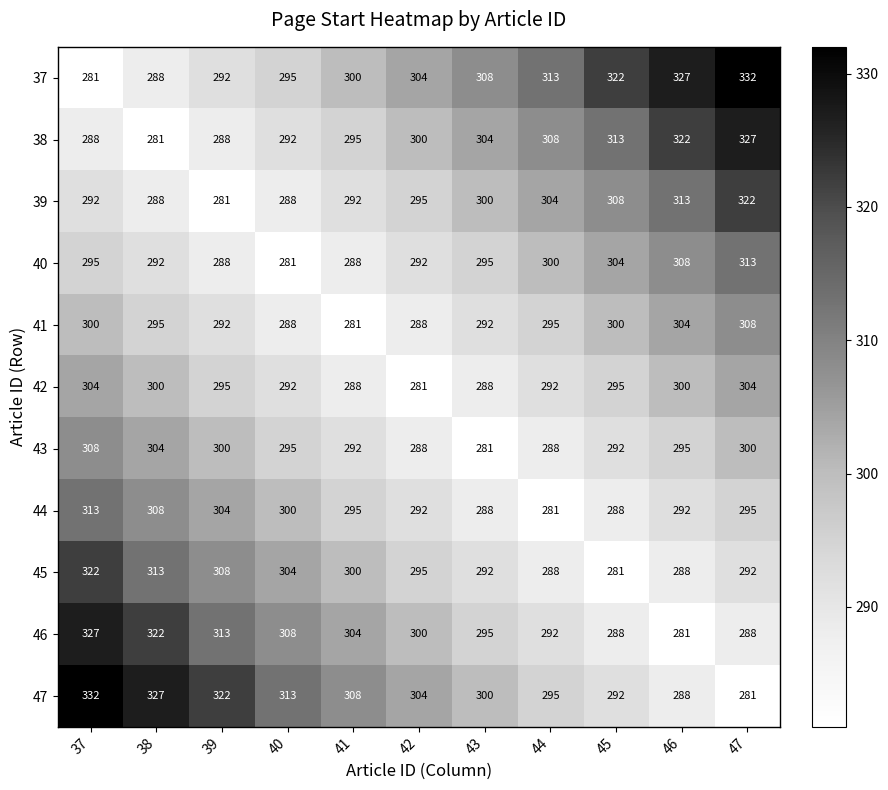

What is the maximum value for 45?

322